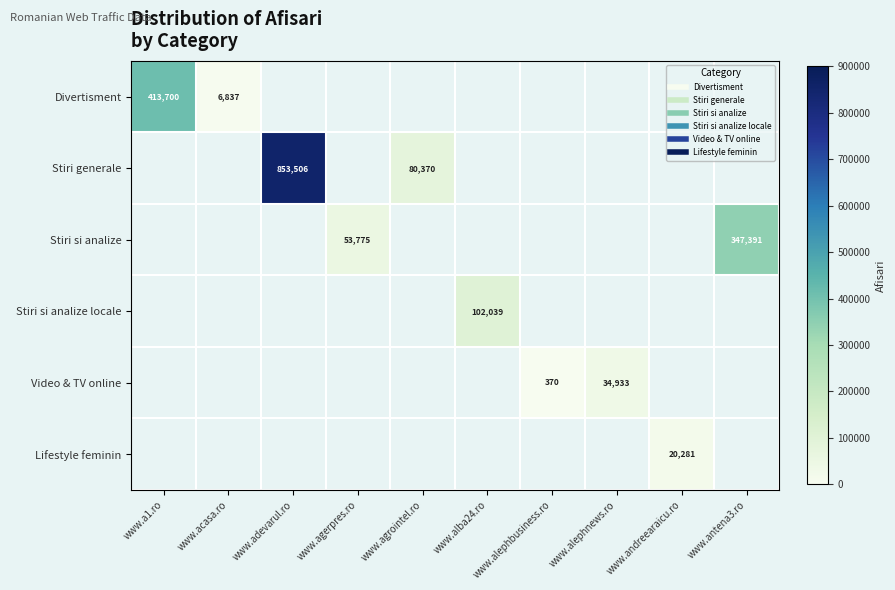

Which series changed the most between www.agerpres.ro and www.agrointel.ro?

Stiri generale